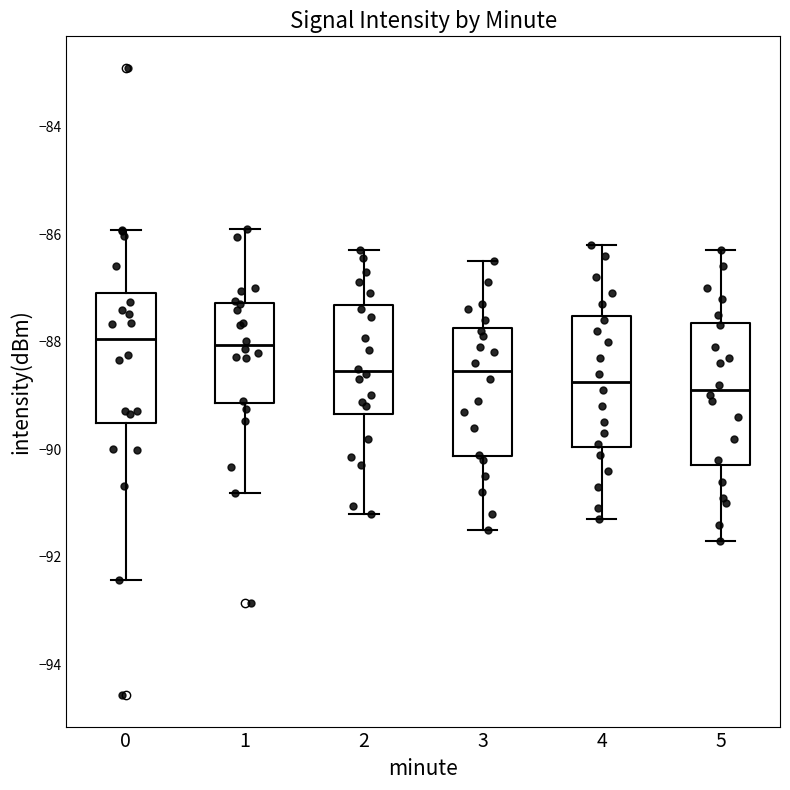

Comparing the boxes themselves (not the whiskers), which one is the tallest?

5